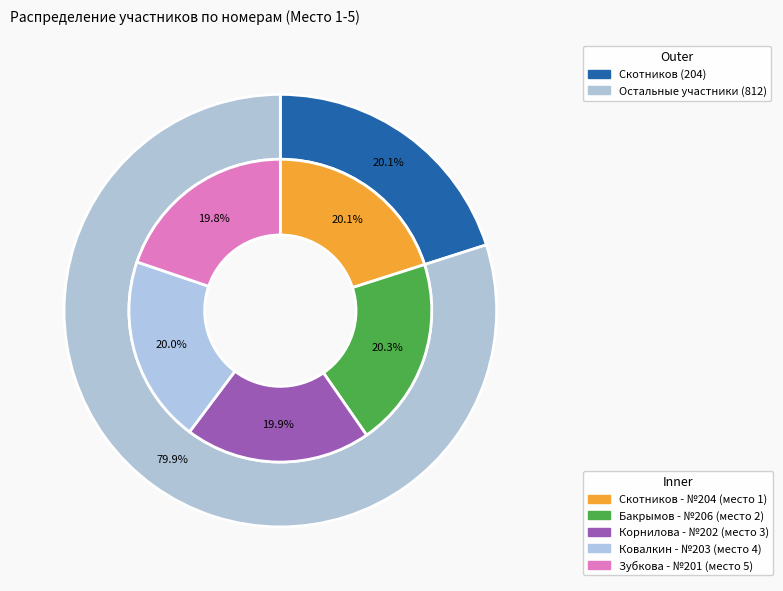

How many slices are in this pie chart?

5